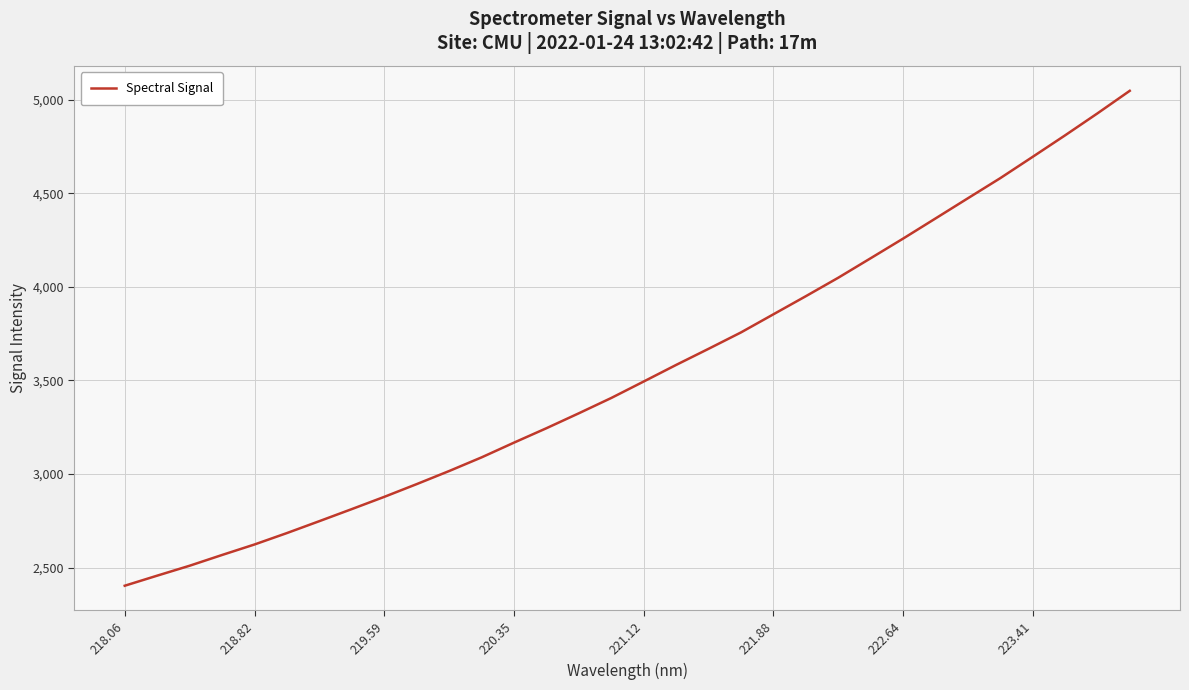

What is the maximum value shown in the chart?

5046.6